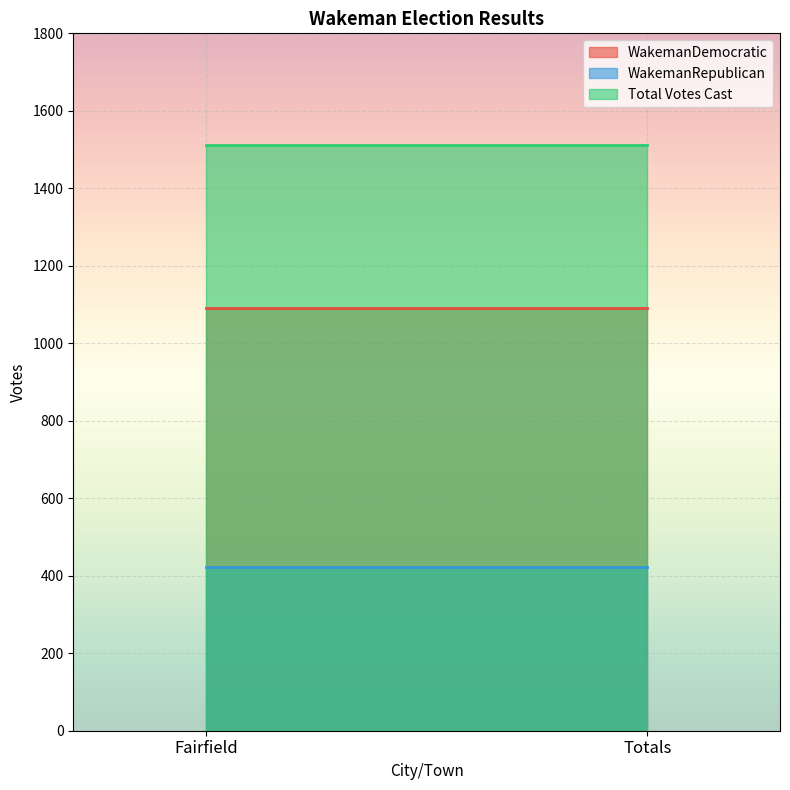

Which category has the lowest value in the WakemanDemocratic series?

Fairfield